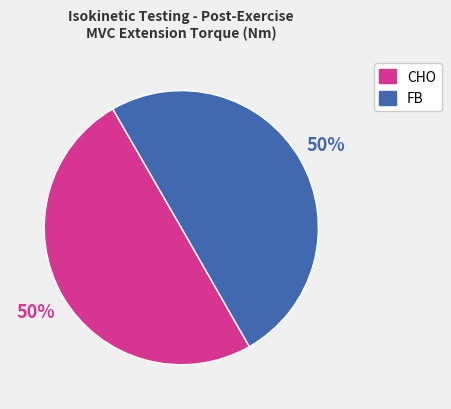

Count the number of slices in the pie.

2